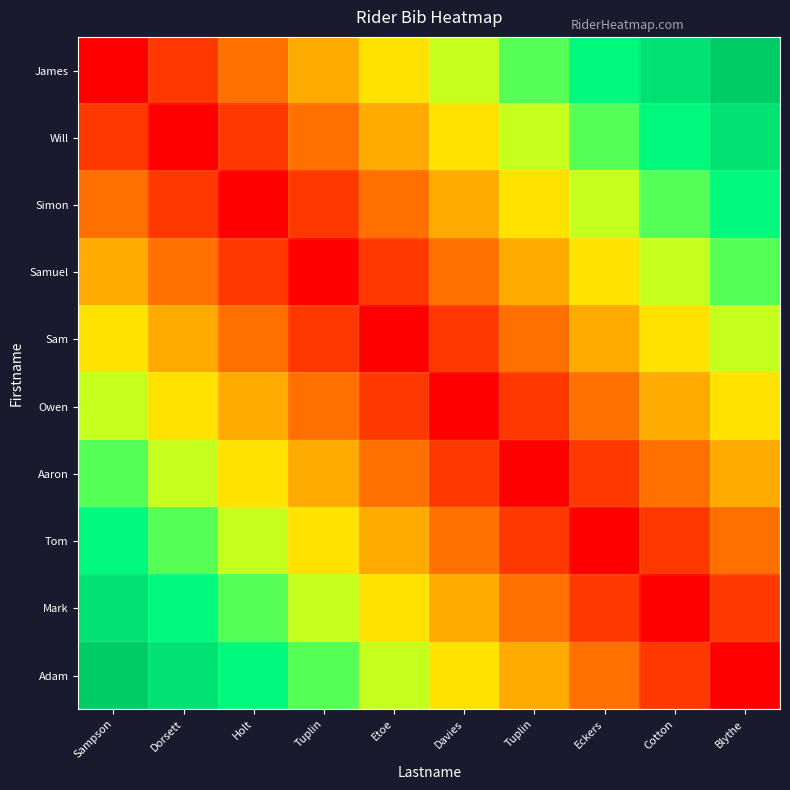

What is the spread (max minus min) of values at Davies?

0.5